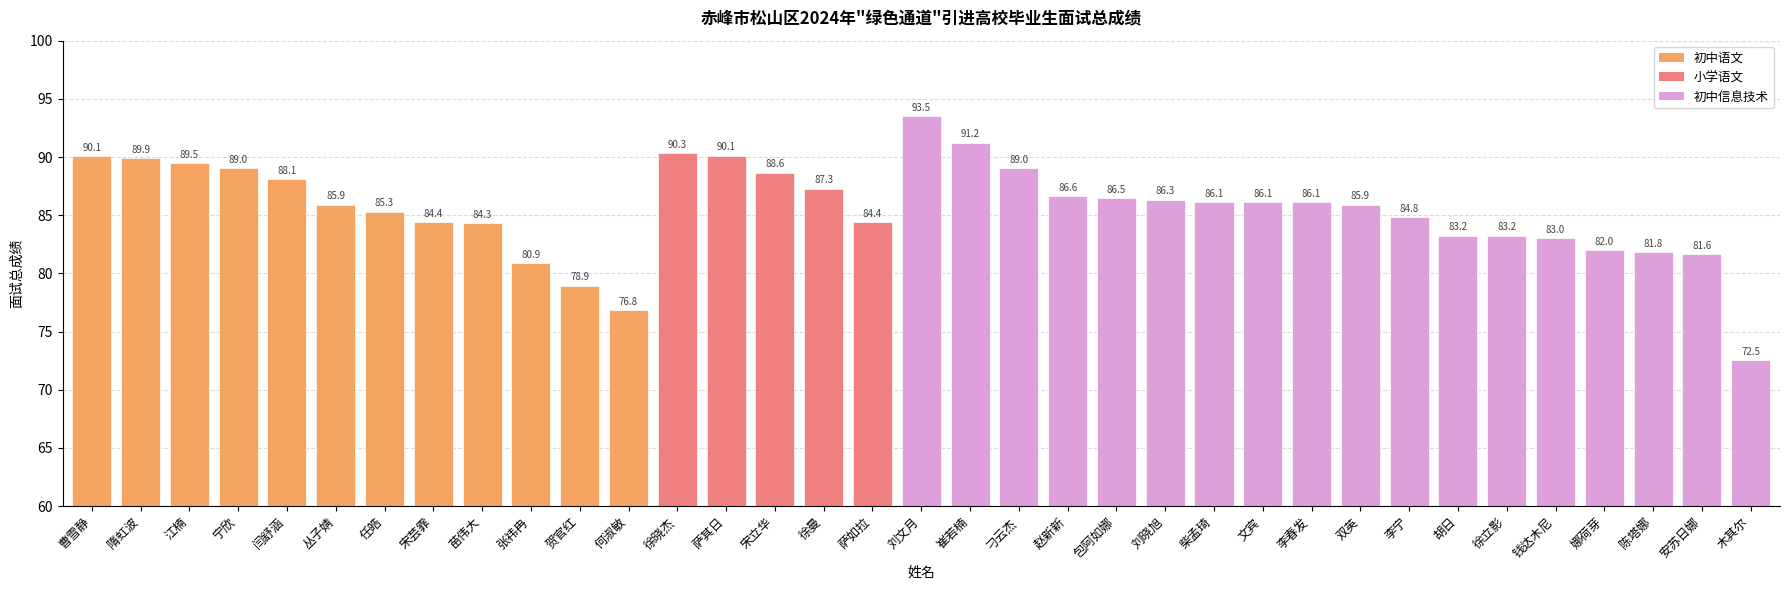

Count the number of categories in the chart.

35